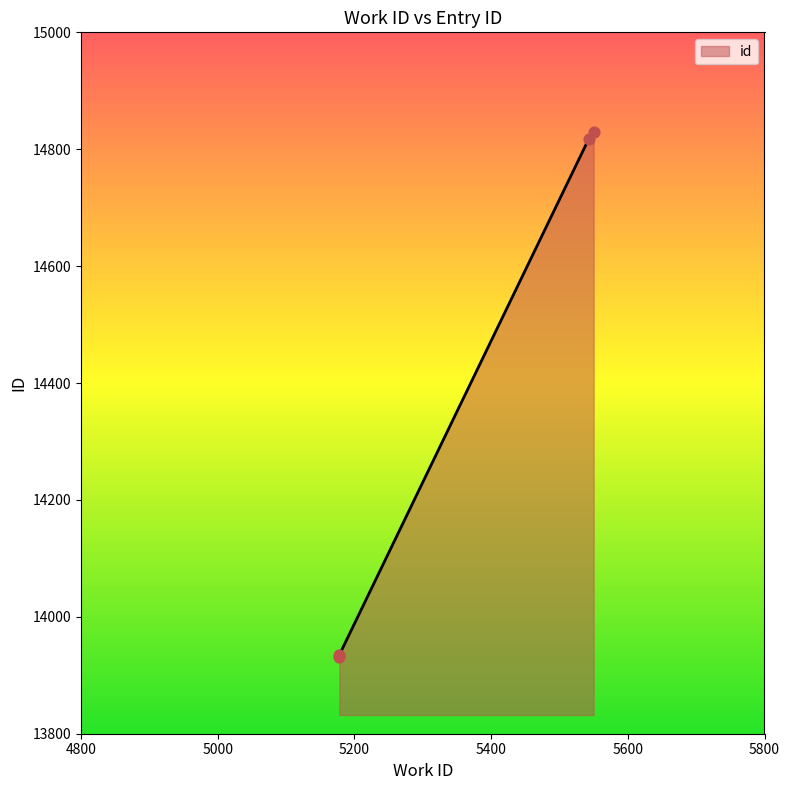

Between 5543 and 5178, which is larger?

5543